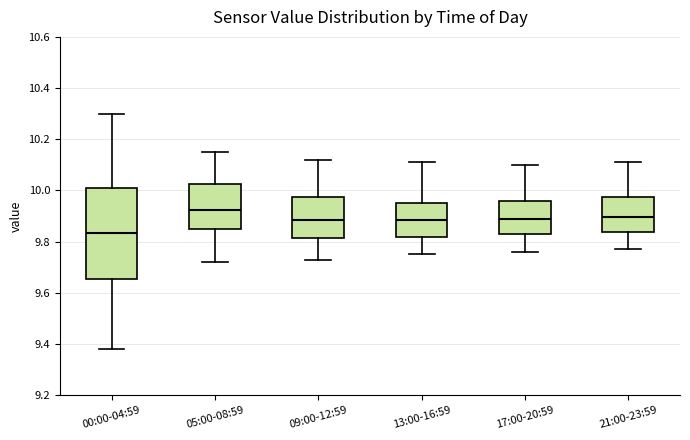

Reading left to right, transcribe this box plot: for each box, give where its median line is, the range the box spans, and where its two whiskers end, as read against the y-axis. The values are not printed on the chart, so give them approximately, as read against the axis.

00:00-04:59: median 9.84, box 9.66 to 10.02, whiskers 9.38 to 10.30
05:00-08:59: median 9.92, box 9.84 to 10.02, whiskers 9.72 to 10.16
09:00-12:59: median 9.88, box 9.82 to 9.98, whiskers 9.74 to 10.12
13:00-16:59: median 9.88, box 9.82 to 9.96, whiskers 9.76 to 10.12
17:00-20:59: median 9.90, box 9.84 to 9.96, whiskers 9.76 to 10.10
21:00-23:59: median 9.90, box 9.84 to 9.98, whiskers 9.78 to 10.12